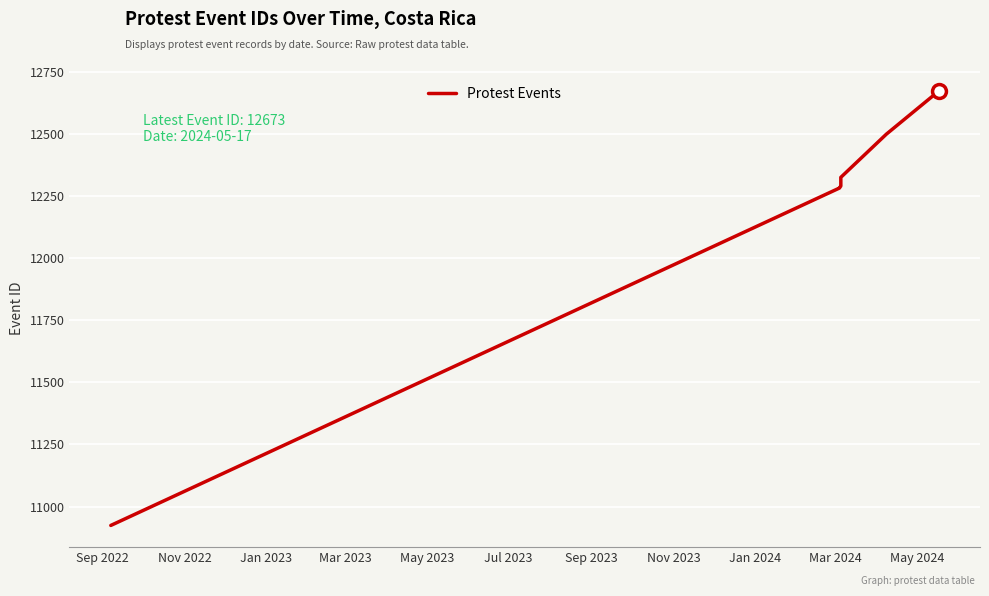

What is the label of the 2nd point from the left?

Nov 2022